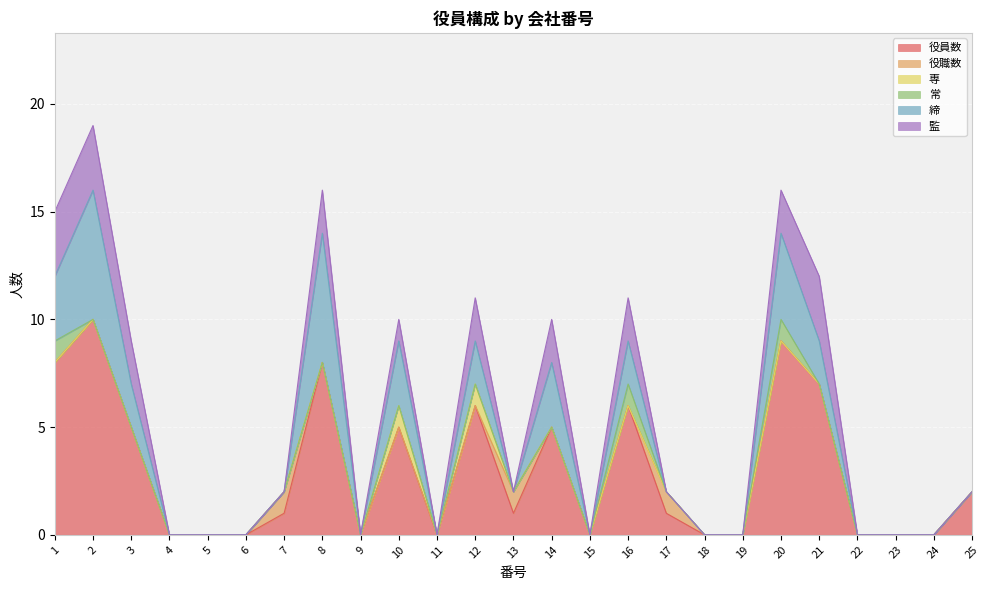

How many positive values does the 役員数 series have?

14